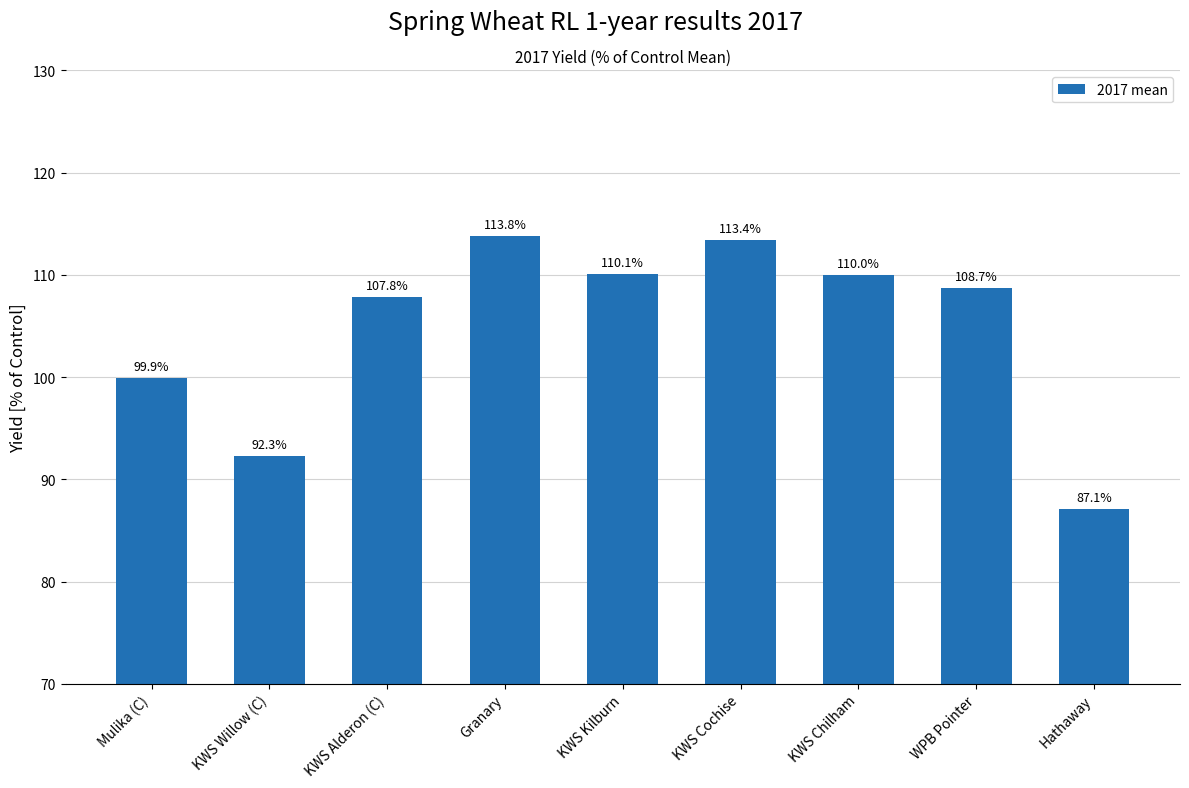

At which category does the chart reach its minimum across all series?

Hathaway